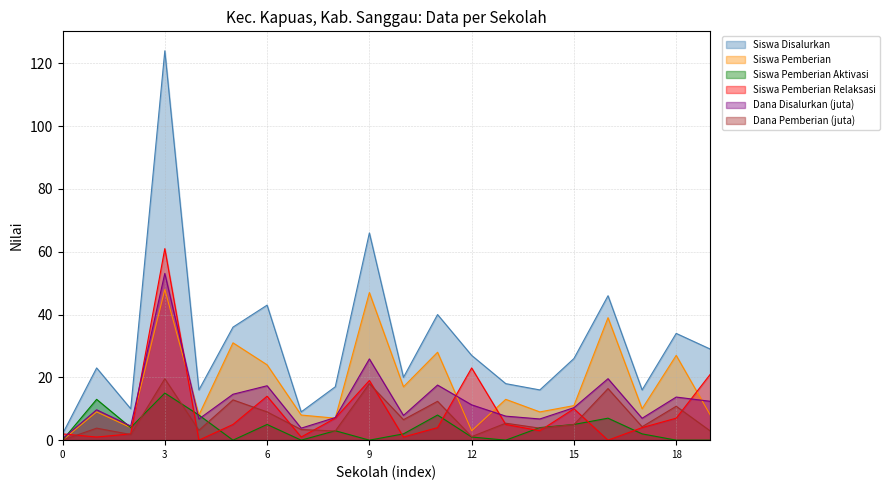

Where is Siswa Pemberian Relaksasi nearest to the value 30?

12